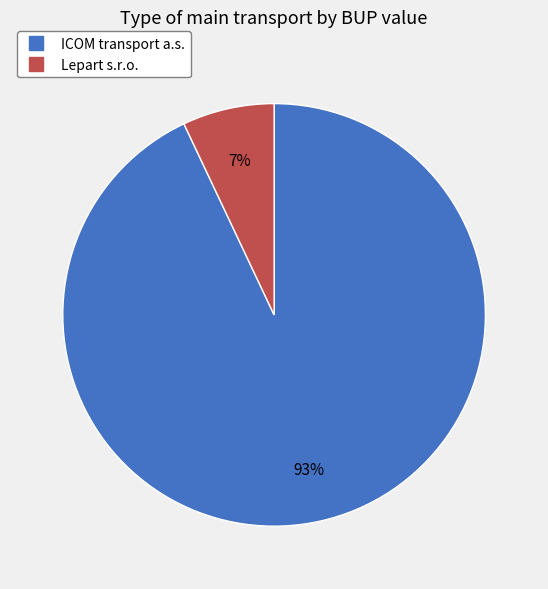

Which category accounts for the majority?

ICOM transport a.s.